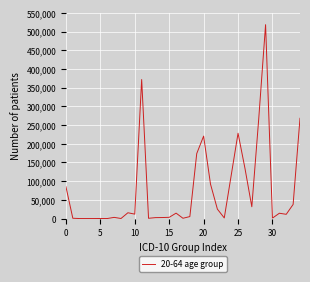

What is the average value?

75990